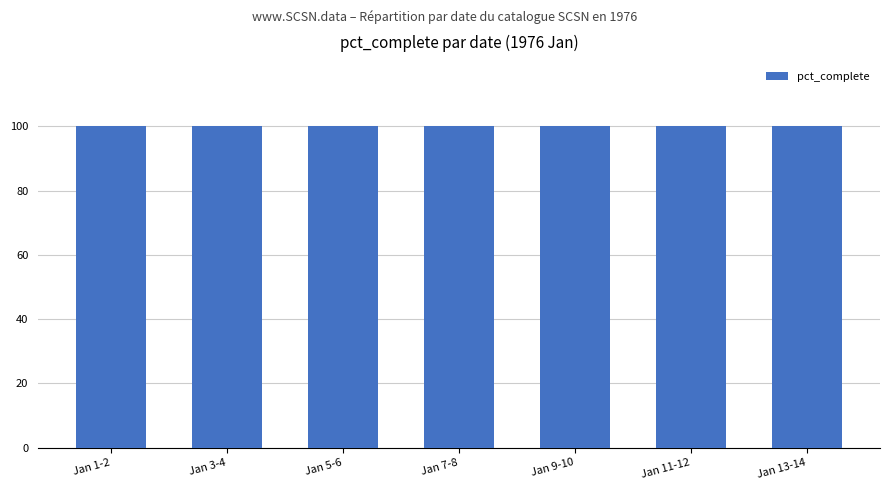

Which category has the lowest value in the pct_complete series?

1976/01/01